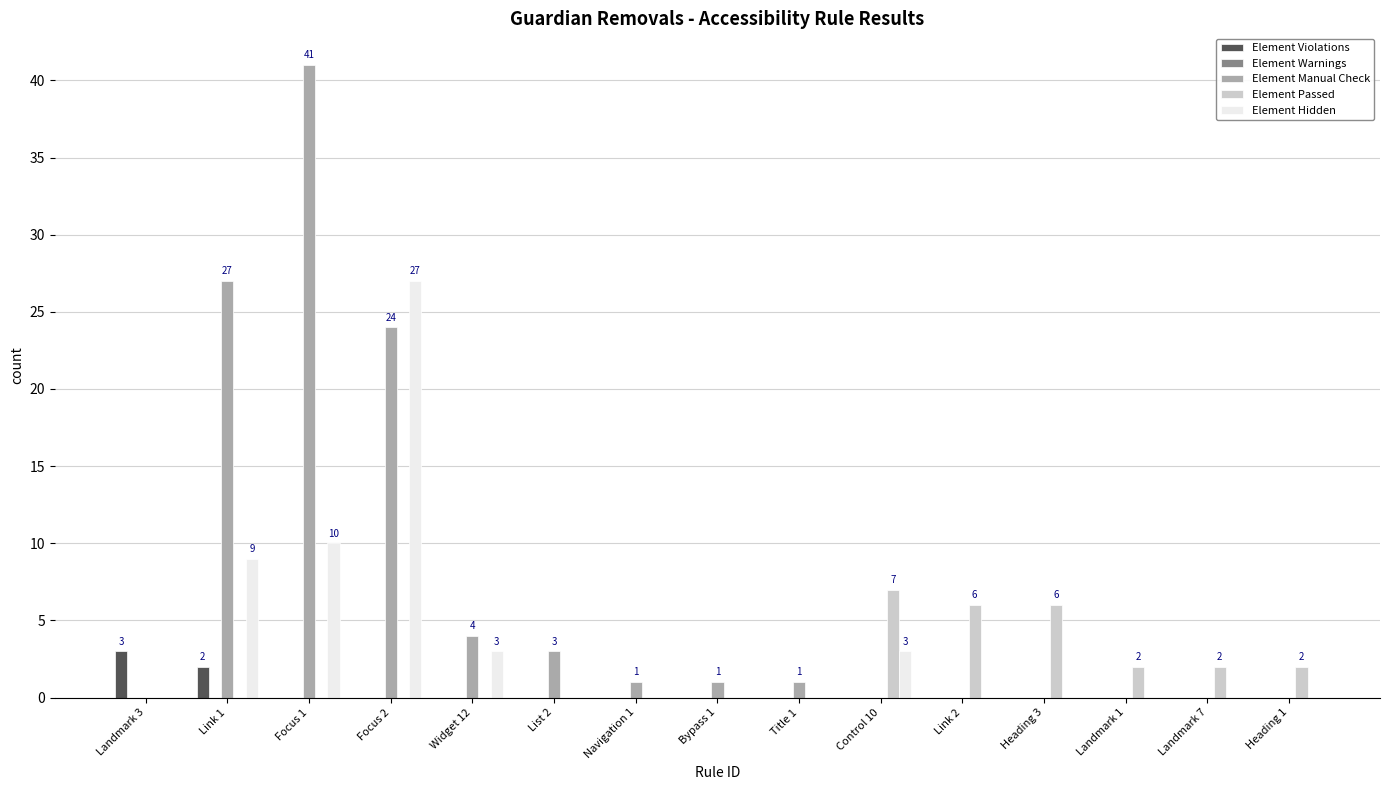

Which series has the largest total across all categories?

Element Manual Check